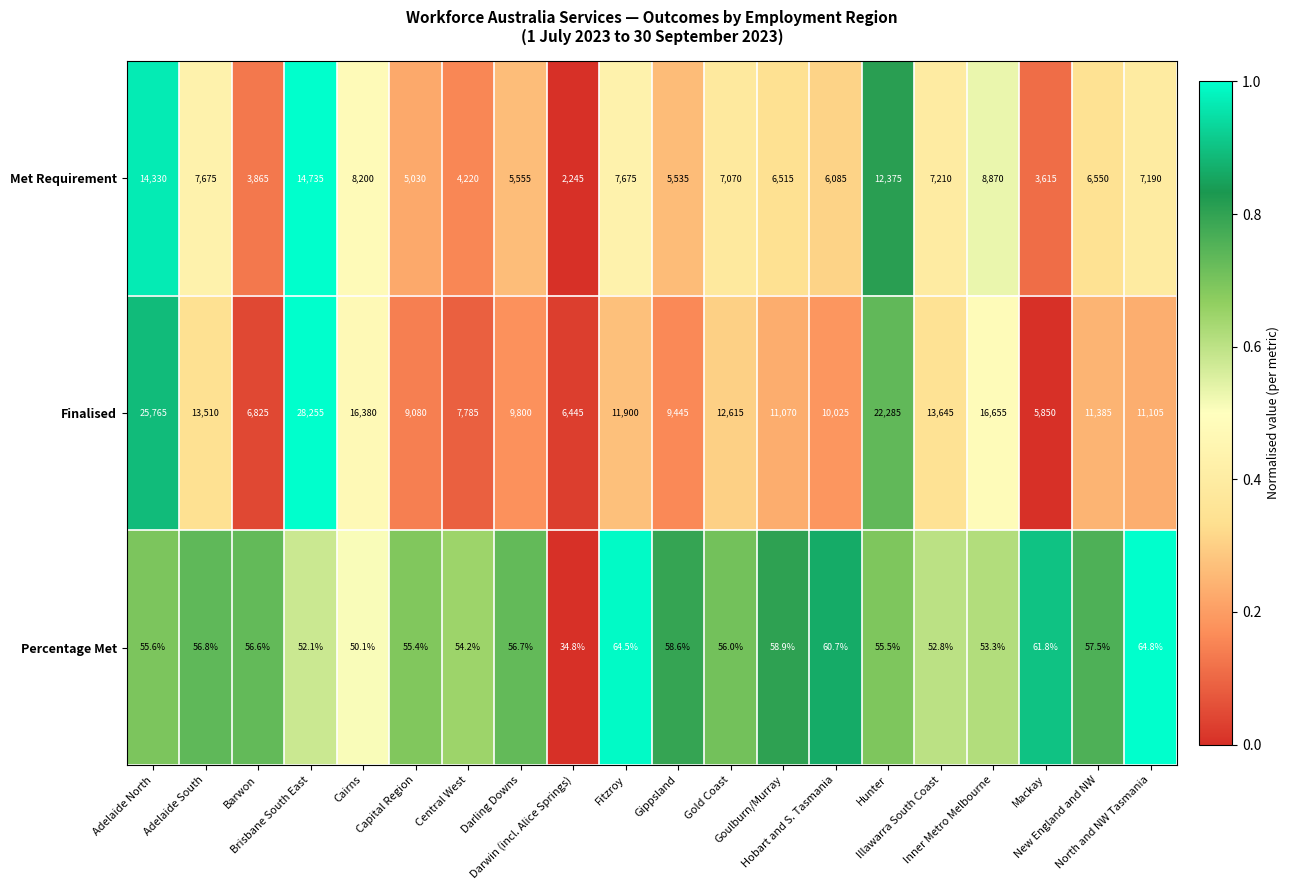

Which series has the largest range (max minus min)?

Finalised